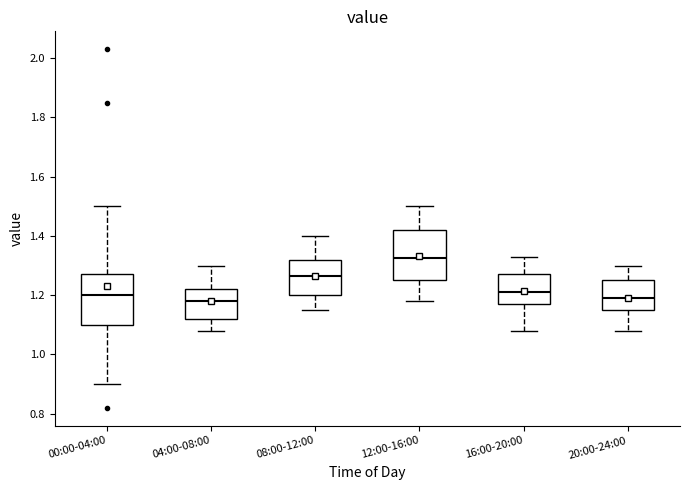

Reading left to right, transcribe this box plot: for each box, give where its median line is, the range the box spans, and where its two whiskers end, as read against the y-axis. The values are not printed on the chart, so give them approximately, as read against the axis.

00:00-04:00: median 1.20, box 1.10 to 1.28, whiskers 0.90 to 1.50
04:00-08:00: median 1.18, box 1.12 to 1.22, whiskers 1.08 to 1.30
08:00-12:00: median 1.26, box 1.20 to 1.32, whiskers 1.16 to 1.40
12:00-16:00: median 1.32, box 1.26 to 1.42, whiskers 1.18 to 1.50
16:00-20:00: median 1.22, box 1.18 to 1.28, whiskers 1.08 to 1.34
20:00-24:00: median 1.20, box 1.16 to 1.26, whiskers 1.08 to 1.30